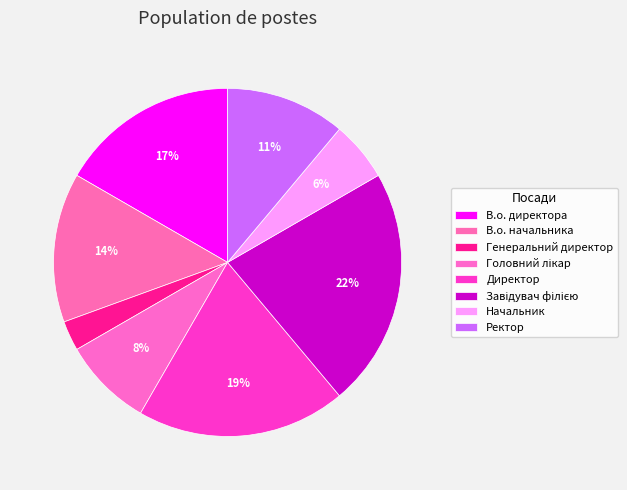

What is the total percentage of Головний лікар and Начальник?

13.9%